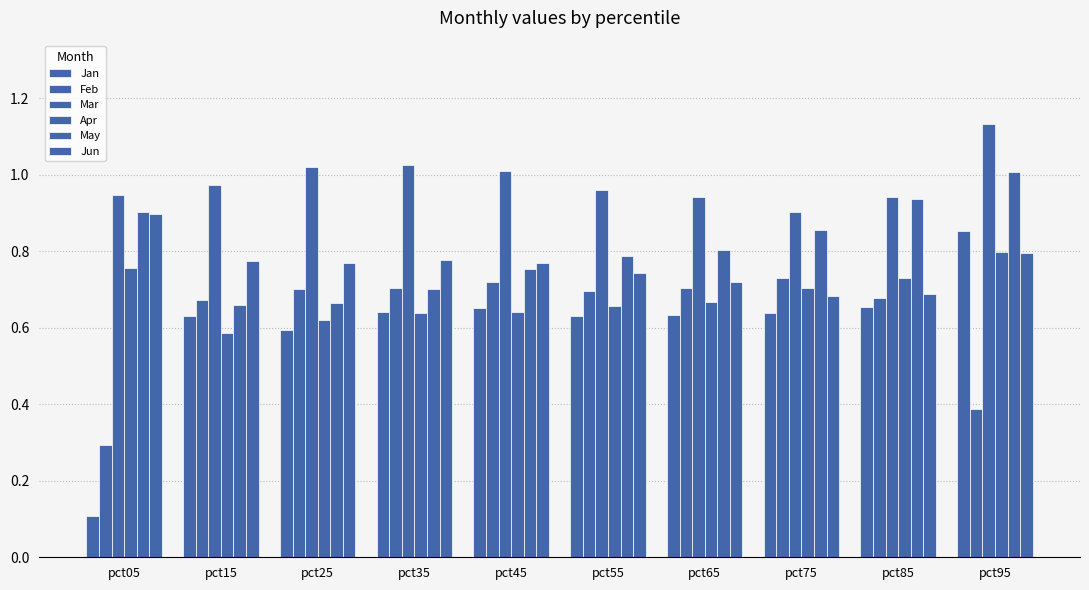

Is the value of Jan at pct75 greater than the value of Jun at pct75?

No